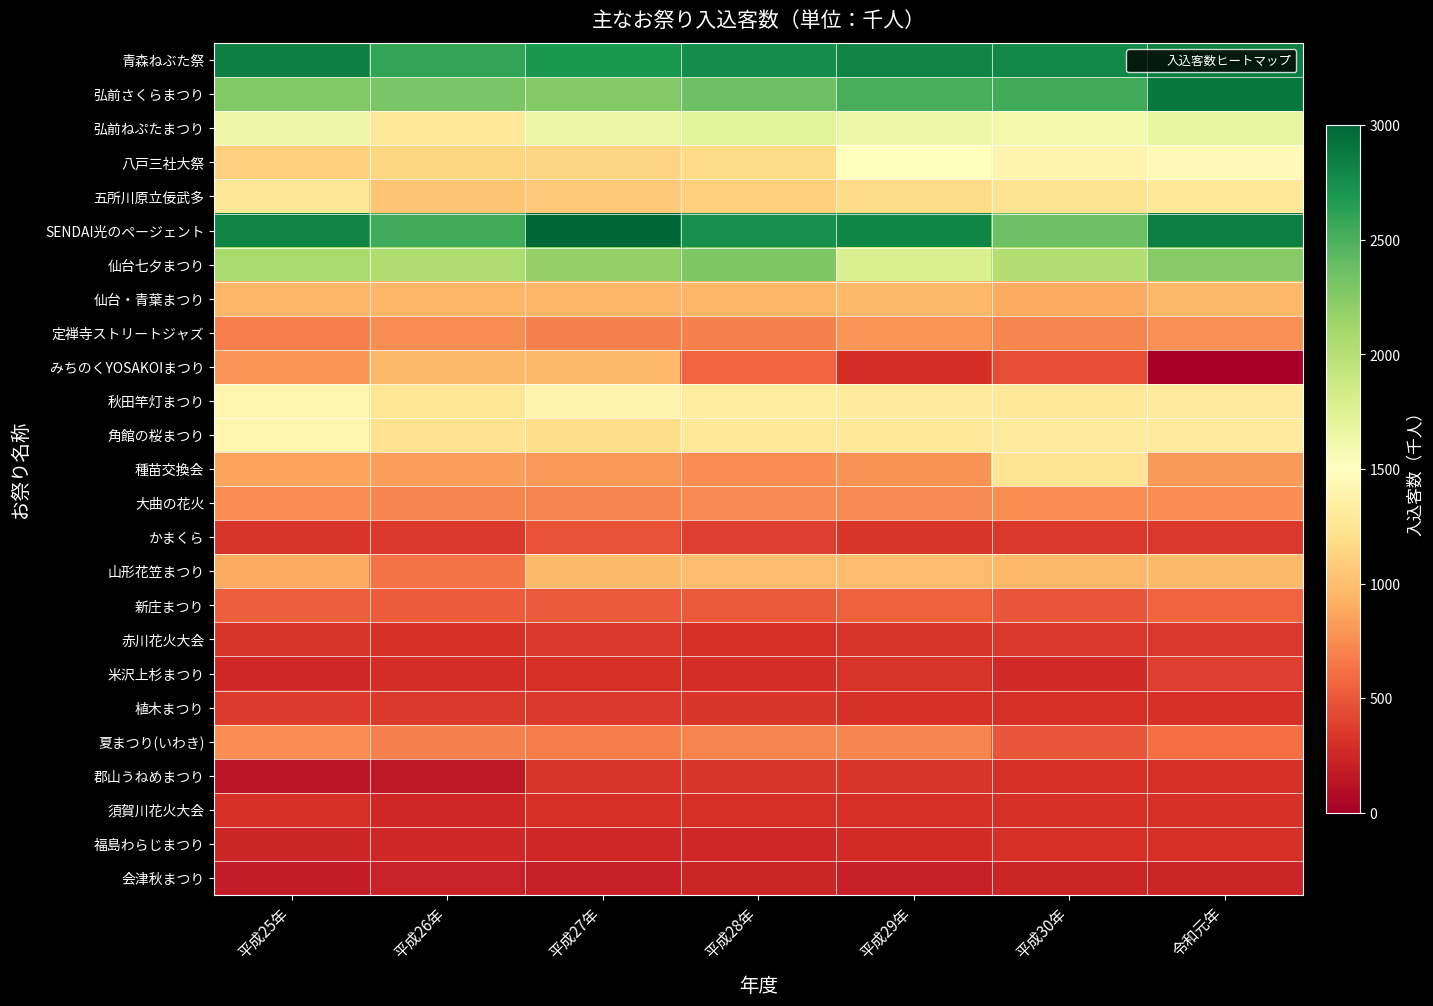

Reading left to right, transcribe all the data shown in this chart.

青森ねぶた祭: 平成25年=2850	平成26年=2590	平成27年=2690	平成28年=2760	平成29年=2820	平成30年=2800	令和元年=2850
弘前さくらまつり: 平成25年=2270	平成26年=2300	平成27年=2260	平成28年=2360	平成29年=2510	平成30年=2540	令和元年=2890
弘前ねぷたまつり: 平成25年=1630	平成26年=1300	平成27年=1660	平成28年=1700	平成29年=1650	平成30年=1600	令和元年=1680
八戸三社大祭: 平成25年=1113	平成26年=1143	平成27年=1128	平成28年=1178	平成29年=1493	平成30年=1402	令和元年=1452
五所川原立佞武多: 平成25年=1270	平成26年=1040	平成27年=1060	平成28年=1110	平成29年=1180	平成30年=1240	令和元年=1290
SENDAI光のページェント: 平成25年=2820	平成26年=2550	平成27年=3010	平成28年=2750	平成29年=2810	平成30年=2360	令和元年=2850
仙台七夕まつり: 平成25年=2063	平成26年=2042	平成27年=2177	平成28年=2283	平成29年=1786	平成30年=2026	令和元年=2249
仙台・青葉まつり: 平成25年=960	平成26年=960	平成27年=960	平成28年=960	平成29年=971	平成30年=900	令和元年=972
定禅寺ストリートジャズ: 平成25年=680	平成26年=760	平成27年=700	平成28年=700	平成29年=790	平成30年=720	令和元年=770
みちのくYOSAKOIまつり: 平成25年=790	平成26年=980	平成27年=967	平成28年=571	平成29年=291	平成30年=450	令和元年=0
秋田竿灯まつり: 平成25年=1410	平成26年=1260	平成27年=1400	平成28年=1320	平成29年=1310	平成30年=1300	令和元年=1310
角館の桜まつり: 平成25年=1417	平成26年=1226	平成27年=1186	平成28年=1280	平成29年=1287	平成30年=1302	令和元年=1302
種苗交換会: 平成25年=862	平成26年=835	平成27年=807	平成28年=753	平成29年=778	平成30年=1250	令和元年=811
大曲の花火: 平成25年=760	平成26年=720	平成27年=710	平成28年=740	平成29年=740	平成30年=750	令和元年=750
かまくら: 平成25年=320	平成26年=340	平成27年=470	平成28年=386	平成29年=330	平成30年=350	令和元年=350
山形花笠まつり: 平成25年=900	平成26年=630	平成27年=980	平成28年=990	平成29年=990	平成30年=970	令和元年=980
新庄まつり: 平成25年=530	平成26年=525	平成27年=510	平成28年=510	平成29年=550	平成30年=490	令和元年=560
赤川花火大会: 平成25年=330	平成26年=310	平成27年=350	平成28年=300	平成29年=330	平成30年=350	令和元年=350
米沢上杉まつり: 平成25年=250	平成26年=285	平成27年=302	平成28年=285	平成29年=319	平成30年=263	令和元年=381
植木まつり: 平成25年=360	平成26年=340	平成27年=350	平成28年=330	平成29年=310	平成30年=300	令和元年=310
夏まつり(いわき): 平成25年=759	平成26年=694	平成27年=675	平成28年=704	平成29年=720	平成30年=490	令和元年=613
郡山うねめまつり: 平成25年=152	平成26年=156	平成27年=330	平成28年=330	平成29年=330	平成30年=300	令和元年=300
須賀川花火大会: 平成25年=300	平成26年=250	平成27年=300	平成28年=300	平成29年=300	平成30年=300	令和元年=300
福島わらじまつり: 平成25年=240	平成26年=250	平成27年=255	平成28年=255	平成29年=280	平成30年=293	令和元年=302
会津秋まつり: 平成25年=187	平成26年=215	平成27年=210	平成28年=244	平成29年=206	平成30年=244	令和元年=239